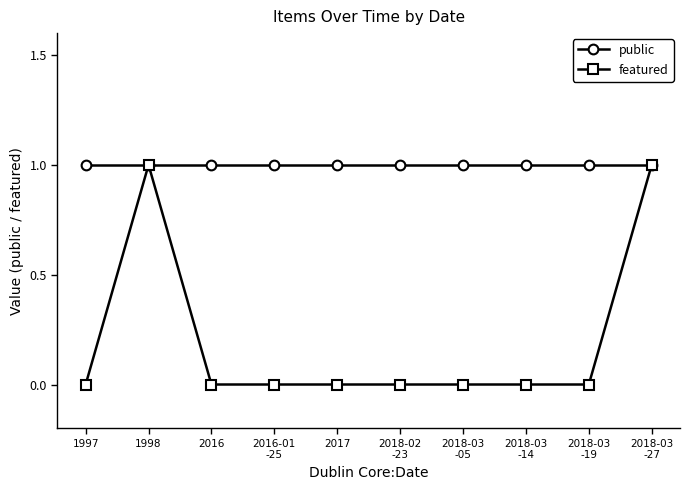

What is the value of the public point at the 9th from the left?

1